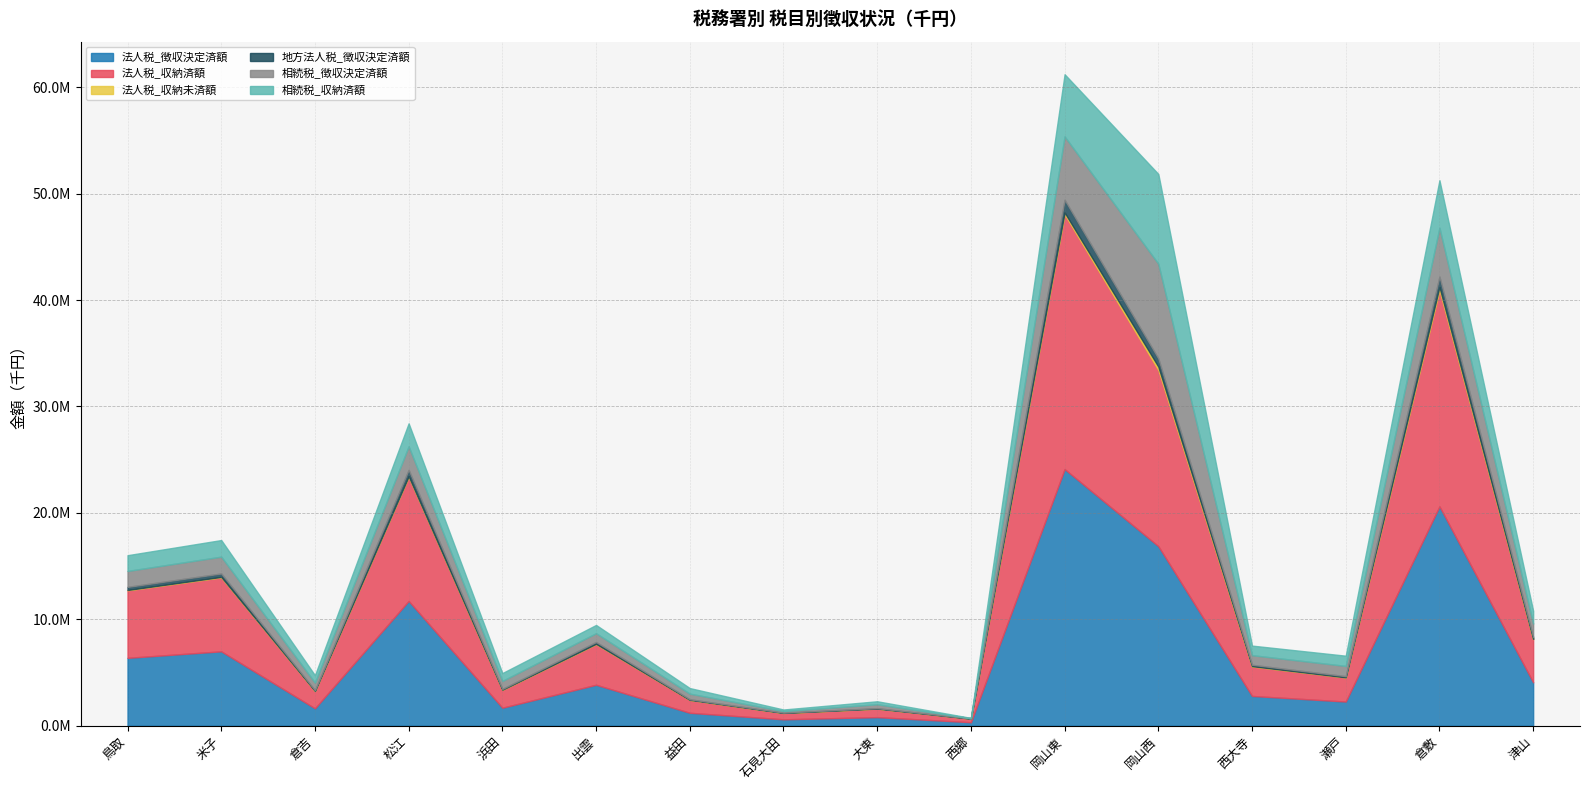

How many interior local peaks does the 地方法人税_徴収決定済額 series have?

6